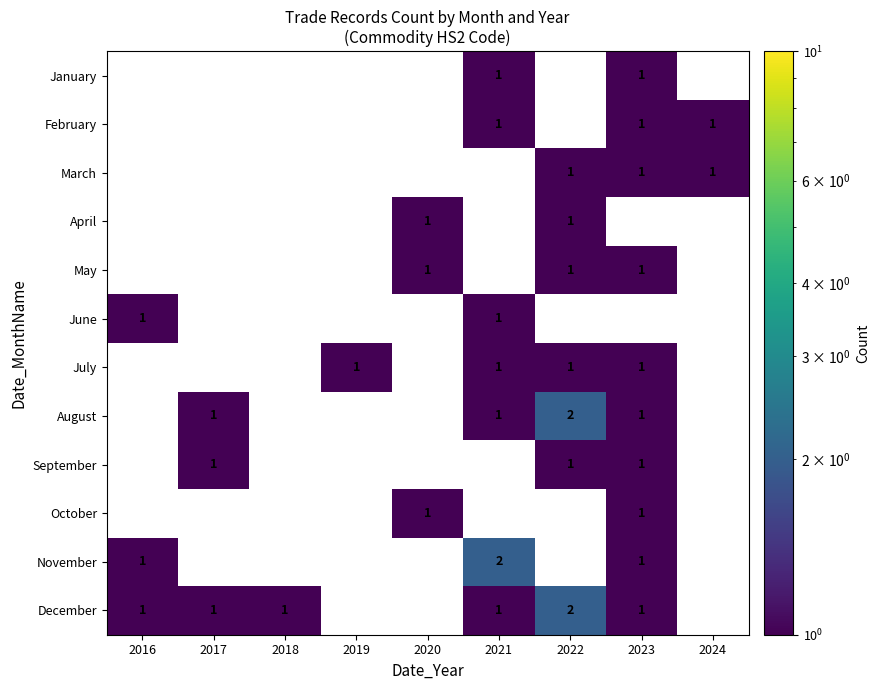

The September series shows 0 at 2023. True or false?

False